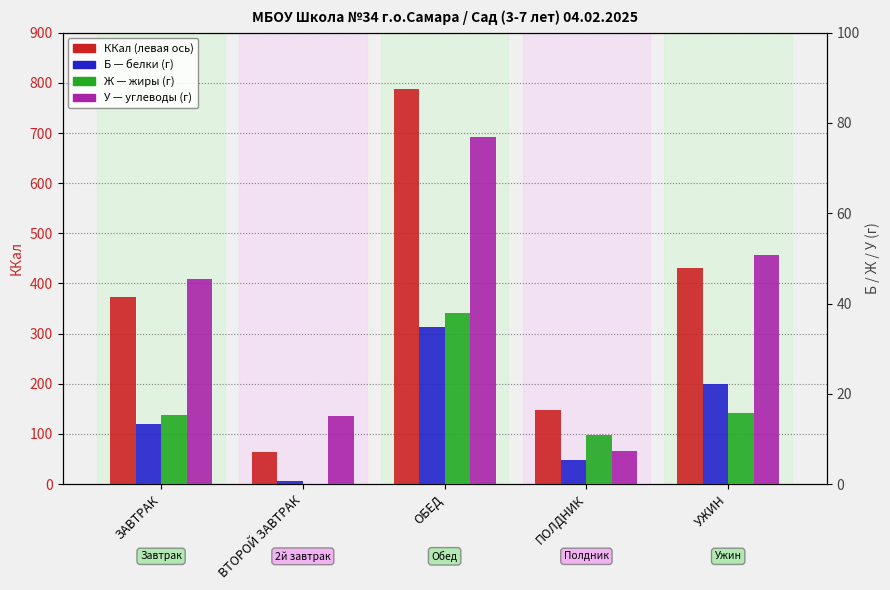

What is the maximum value for Ж (жиры)?

37.8